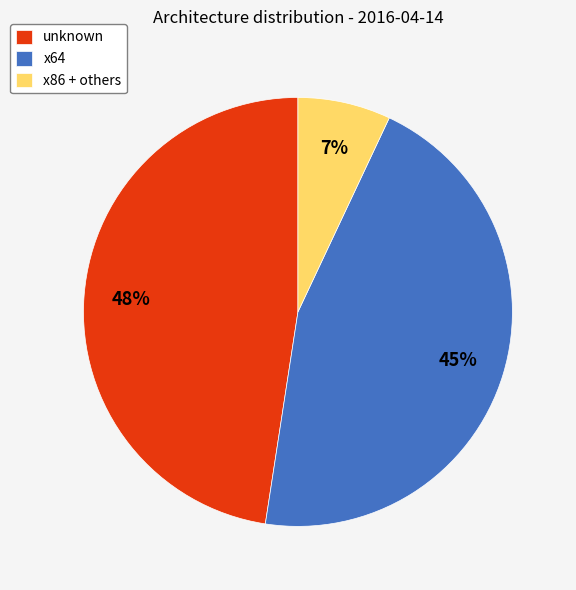

How many segments does this pie chart have?

3